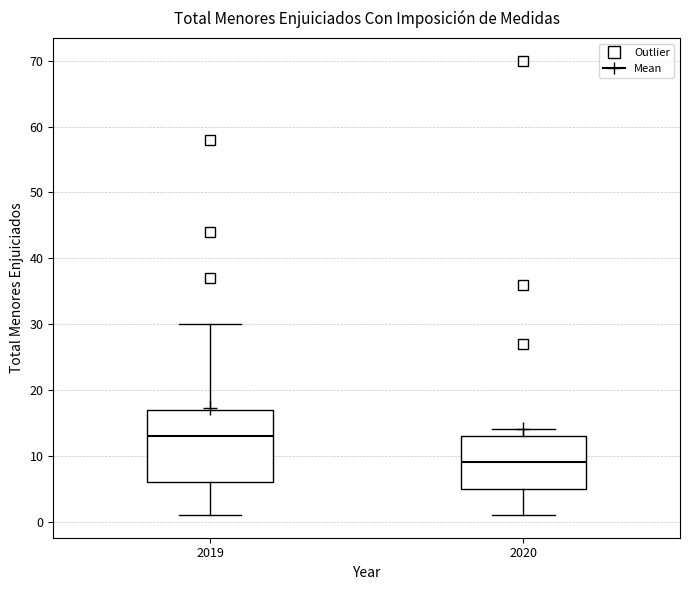

Where is the upper edge of the box at x = 2019 on the y-axis? The values are not printed on the chart, so give them approximately, as read against the axis.

17